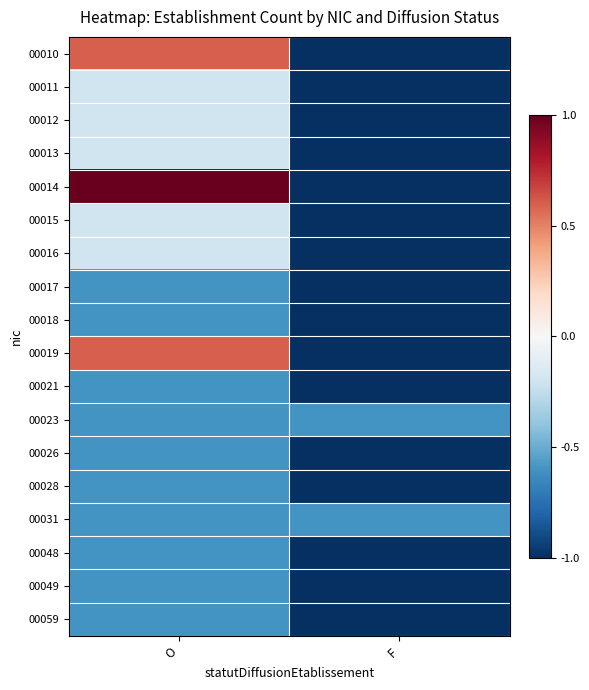

Which series changed the most between O and F?

00014